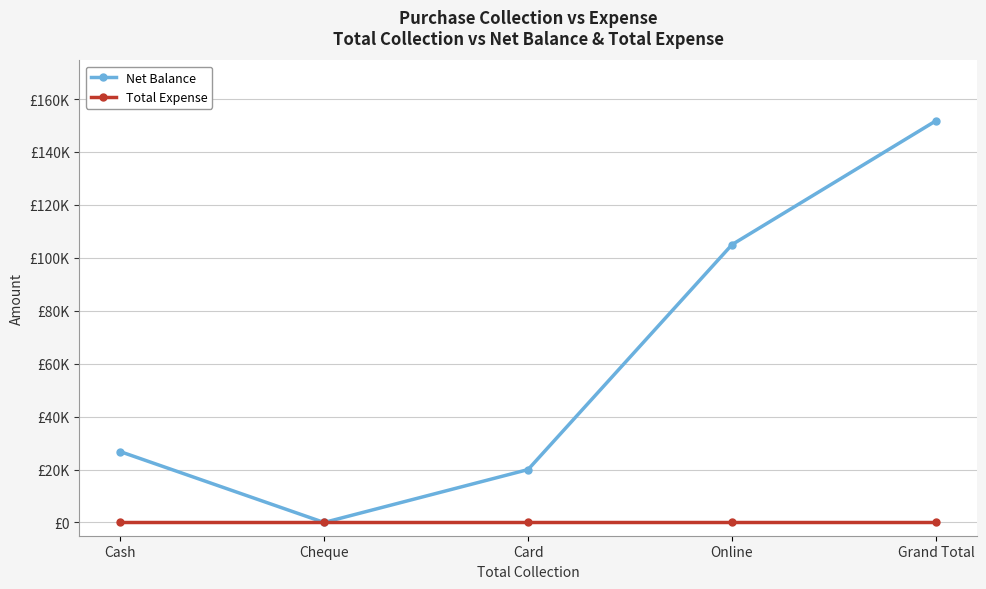

Which has a higher value, Cheque or Card?

Card